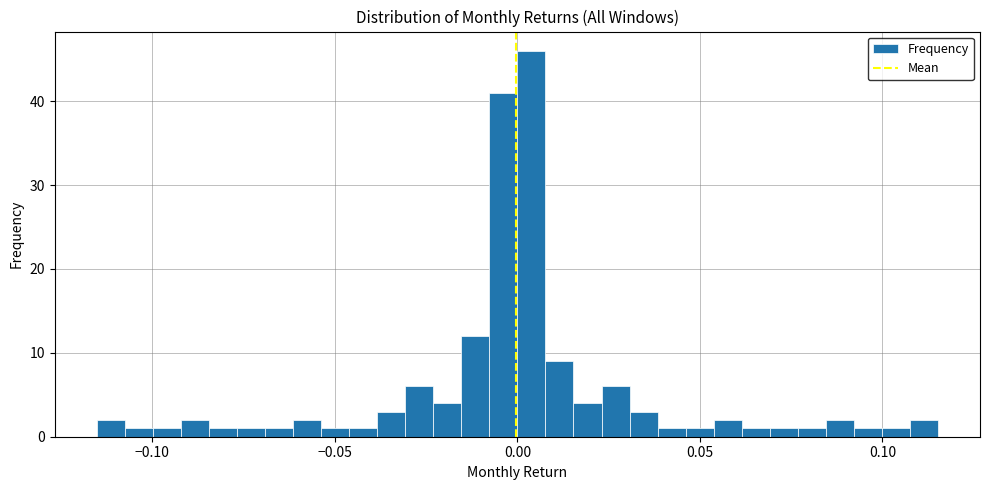

Read against the x-axis, roughly where is the centre of the tallest bar?

0.005